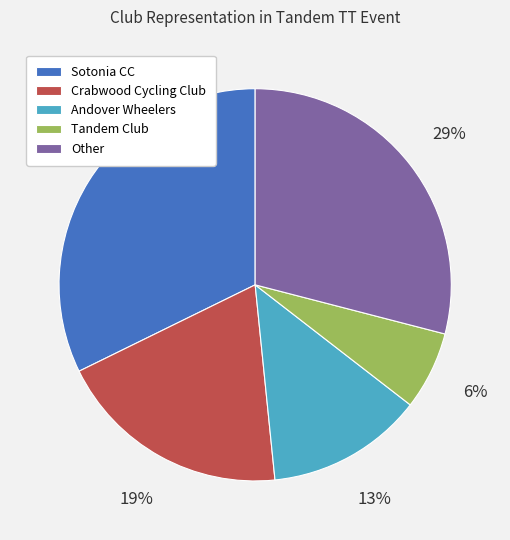

Which slice is the largest?

Sotonia CC